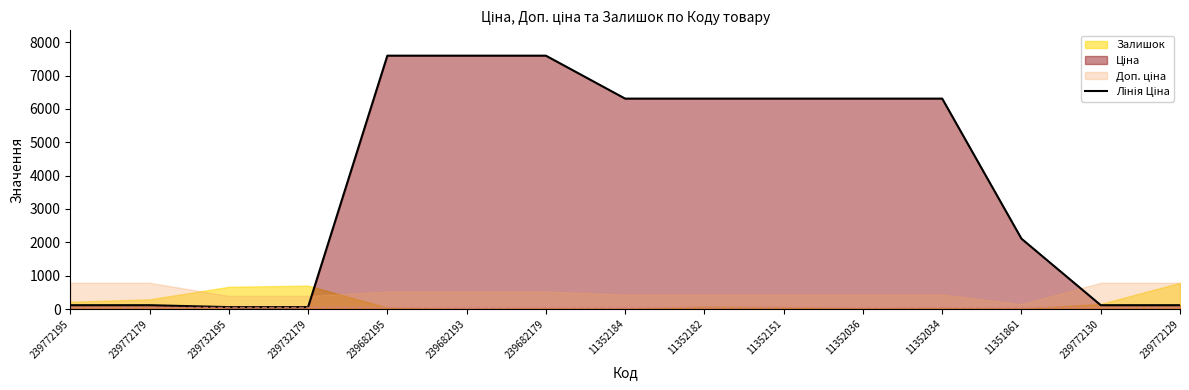

Reading right to left, transcribe all the data shown in this chart.

239772129=114.1	239772130=114.1	11351861=2108.4	11352034=6308.8	11352036=6308.8	11352151=6308.8	11352182=6308.8	11352184=6308.8	239682179=7596.5	239682193=7596.5	239682195=7596.5	239732179=57.0	239732195=57.0	239772179=114.1	239772195=114.1